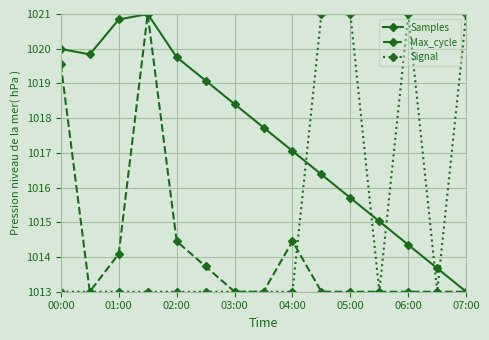

Which series ends up on top after the final intersection of Samples and Signal?

Signal